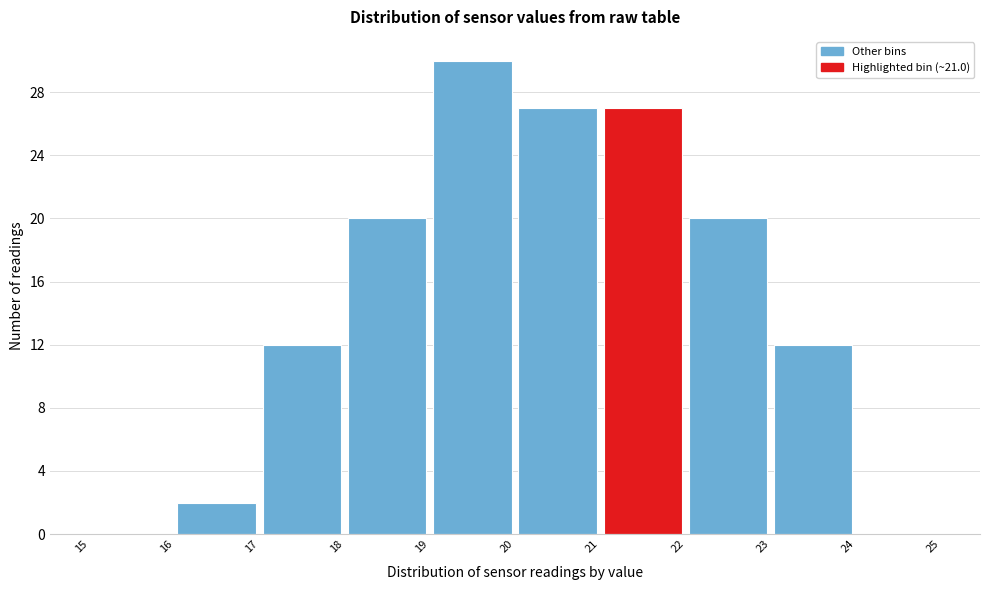

What is the height of the bar covering 21 to 22 on the x-axis? The values are not printed on the chart, so give them approximately, as read against the axis.

27